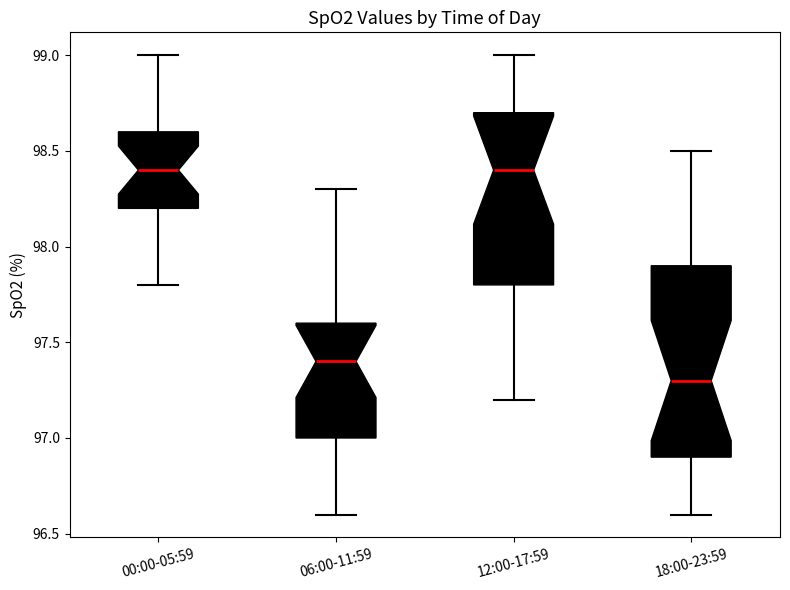

Reading left to right, transcribe this box plot: for each box, give where its median line is, the range the box spans, and where its two whiskers end, as read against the y-axis. The values are not printed on the chart, so give them approximately, as read against the axis.

00:00-05:59: median 98.4, box 98.2 to 98.6, whiskers 97.8 to 99.0
06:00-11:59: median 97.4, box 97.0 to 97.6, whiskers 96.6 to 98.3
12:00-17:59: median 98.4, box 97.8 to 98.7, whiskers 97.2 to 99.0
18:00-23:59: median 97.3, box 96.9 to 97.9, whiskers 96.6 to 98.5